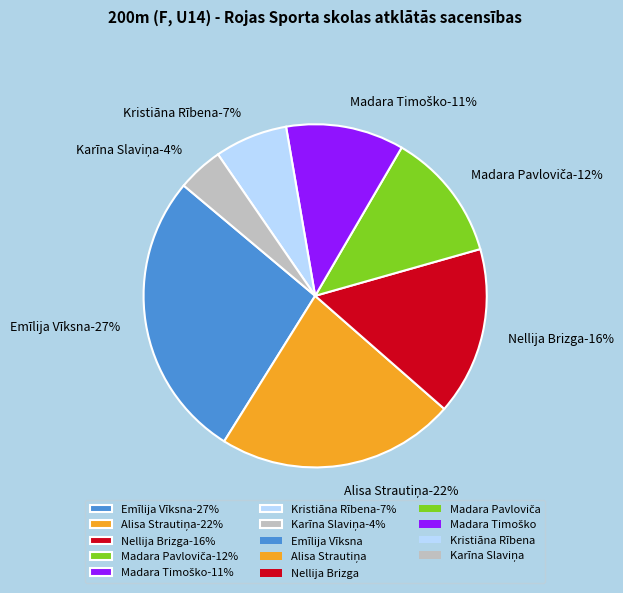

Rank the categories by value from highest to lowest.

Emīlija Vīksna, Alisa Strautiņa, Nellija Brizga, Madara Pavloviča, Madara Timoško, Kristiāna Rībena, Karīna Slaviņa